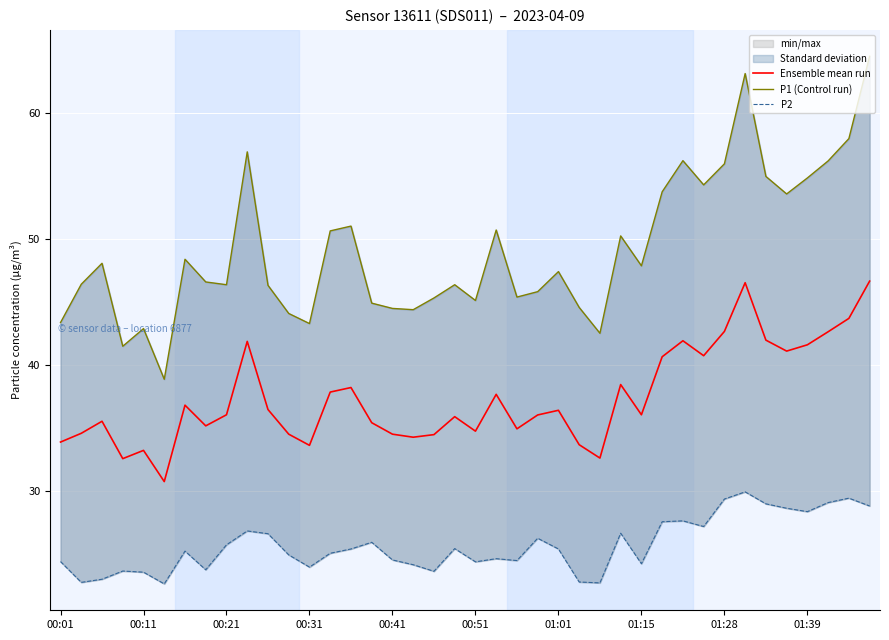

Count the number of categories in the chart.

40